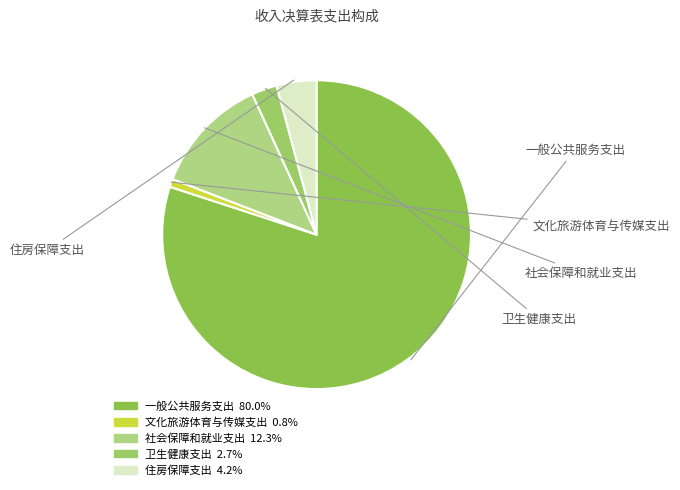

Is there a majority slice in this chart?

Yes